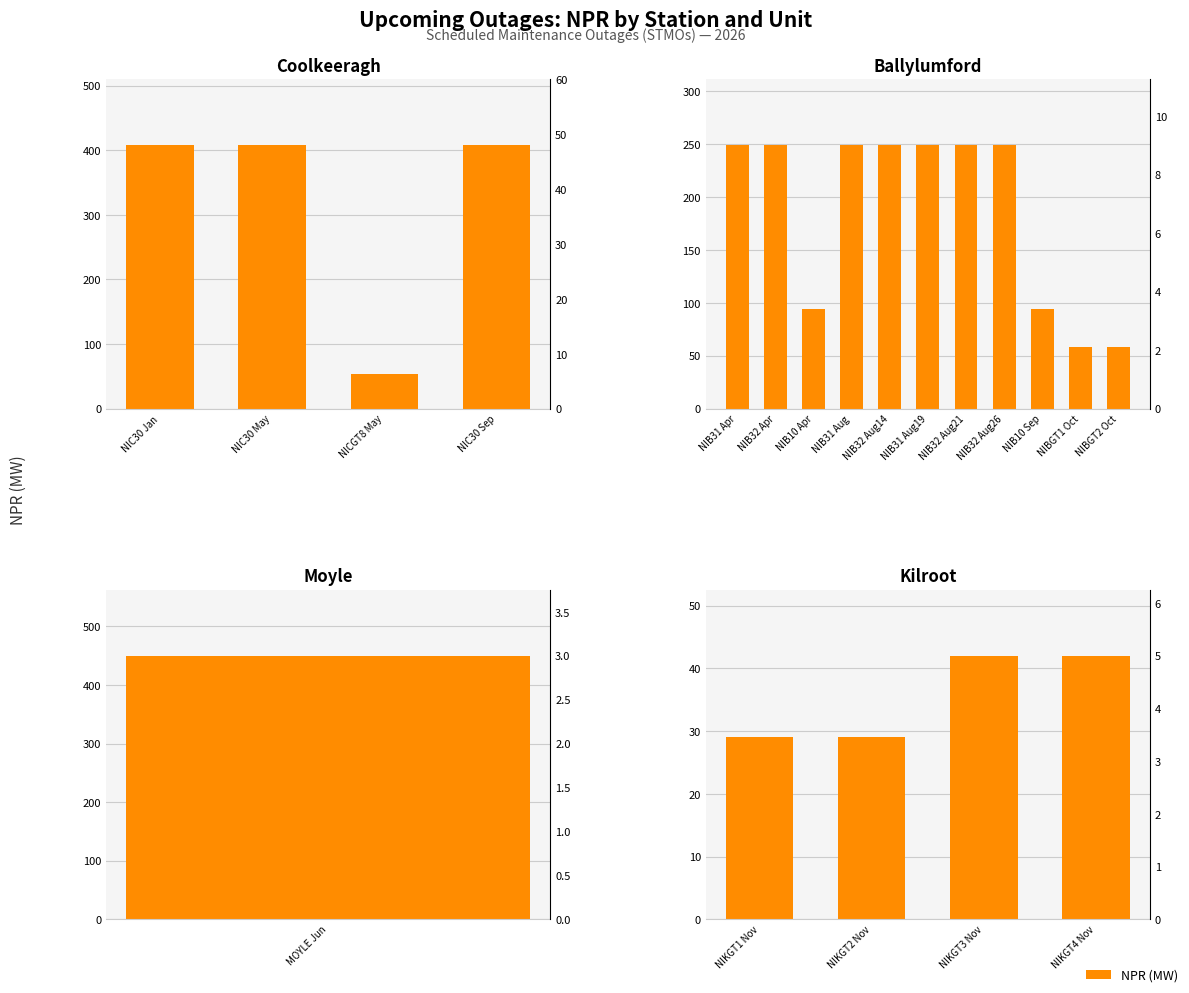

Between NIKGT2 Nov and NIKGT1 Nov, which is larger?

NIKGT2 Nov